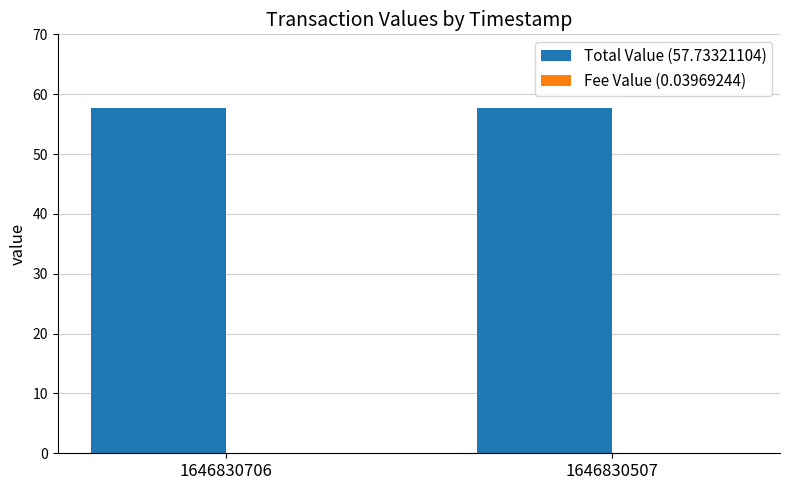

Which series has the largest total across all categories?

Total Value (57.73321104)